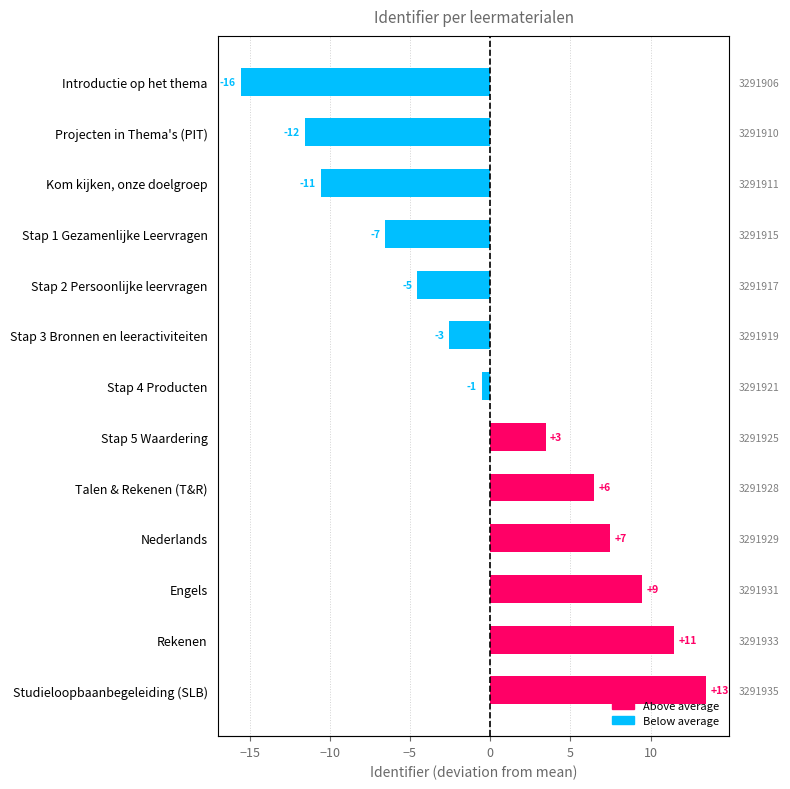

How many data points are less than 0?

7